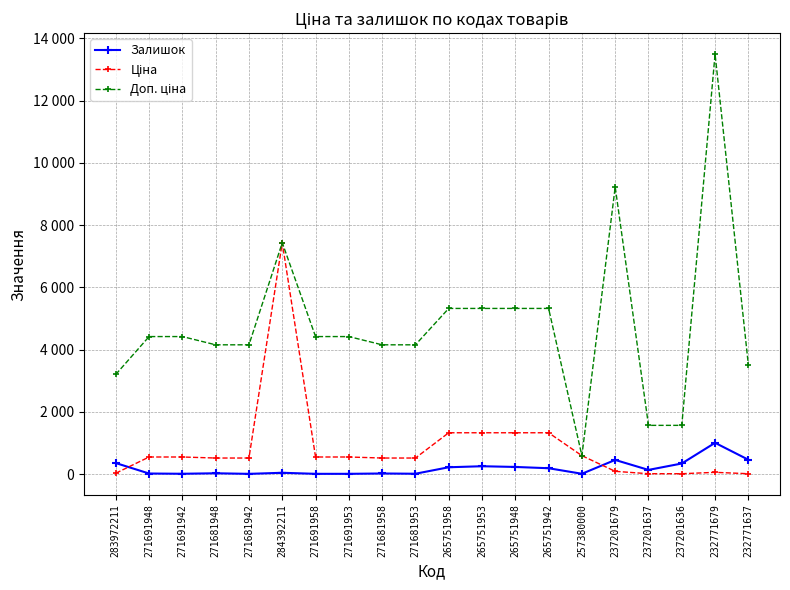

Reading left to right, what are all the values shown in this chart?

Залишок: 358.0	22.0	14.0	30.0	11.0	46.0	12.0	12.0	23.0	15.0	223.0	256.0	233.0	192.0	14.0	458.0	138.0	344.0	1008.0	465.0
Ціна: 32.0	552.7	552.7	519.5	519.5	7436.2	552.7	552.7	519.5	519.5	1331.2	1331.2	1331.2	1331.2	595.0	92.3	15.7	15.7	60.0	15.6
Доп. ціна: 3205.0	4421.4	4421.4	4156.3	4156.3	7436.2	4421.4	4421.4	4156.3	4156.3	5324.9	5324.9	5324.9	5324.9	595.0	9227.0	1569.0	1569.0	13493.2	3508.0